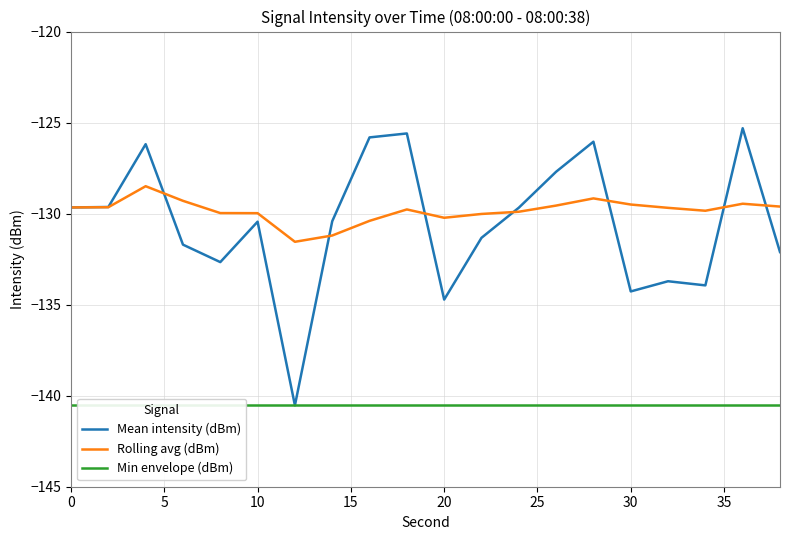

How many series are shown in this chart?

3